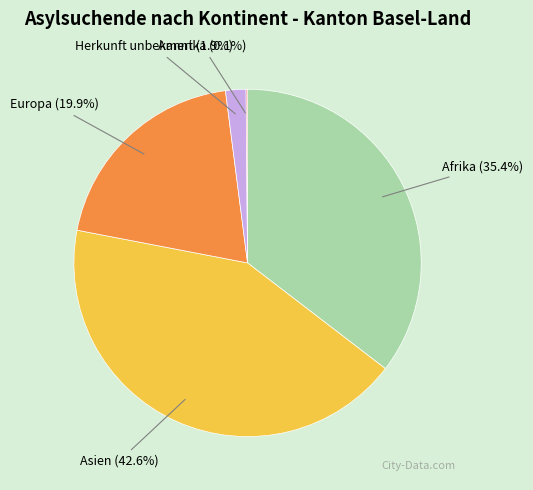

Is there a majority slice in this chart?

No